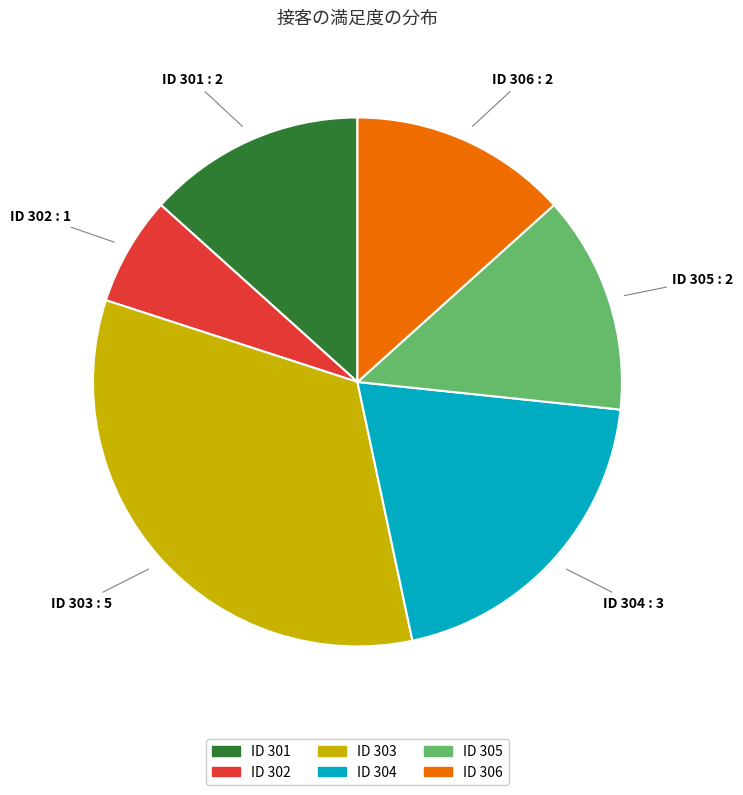

Is the sum of ID 303 and ID 305 greater than half?

No